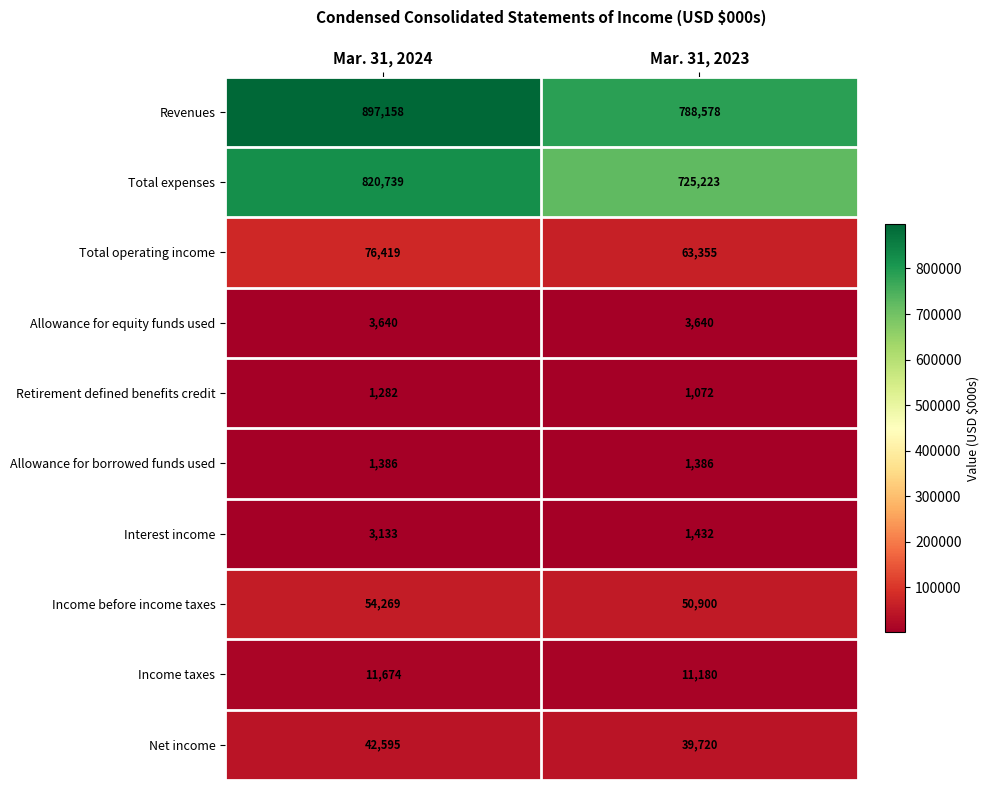

At how many categories does at least one series exceed 579602?

2